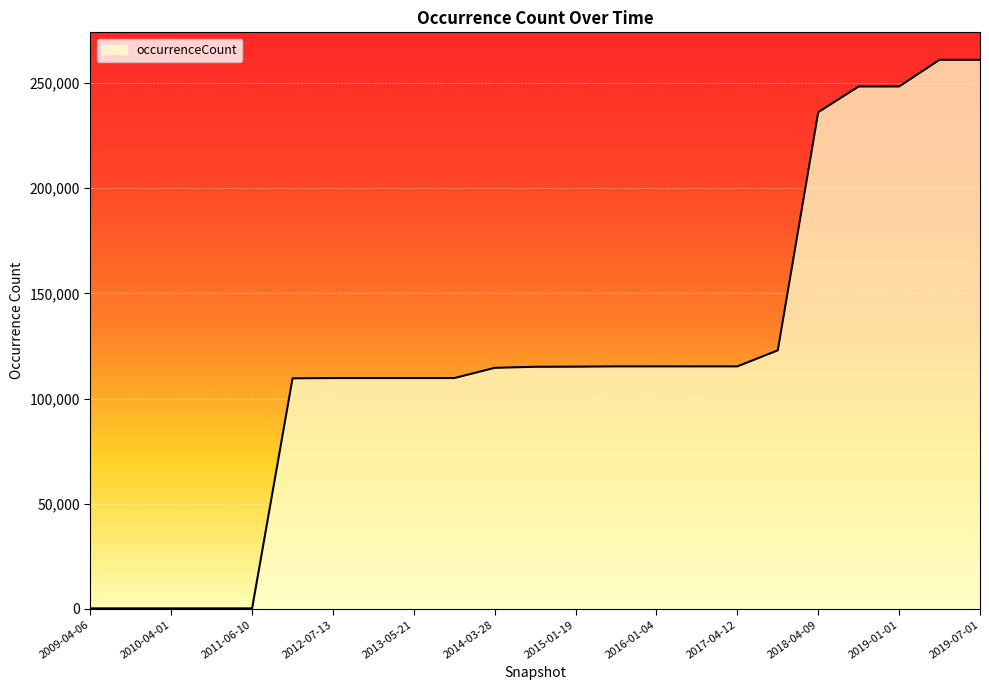

What is the average value?

118845